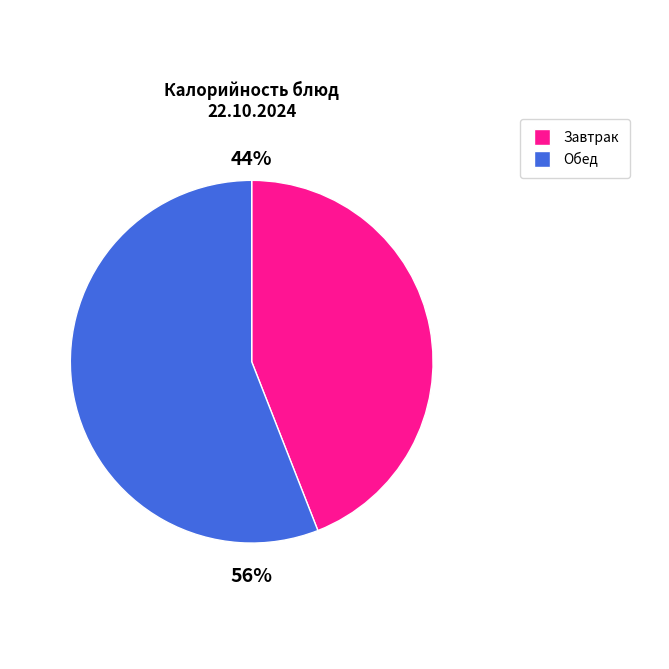

To the nearest percent, what is the difference between the largest and smallest slice percentages?

12%